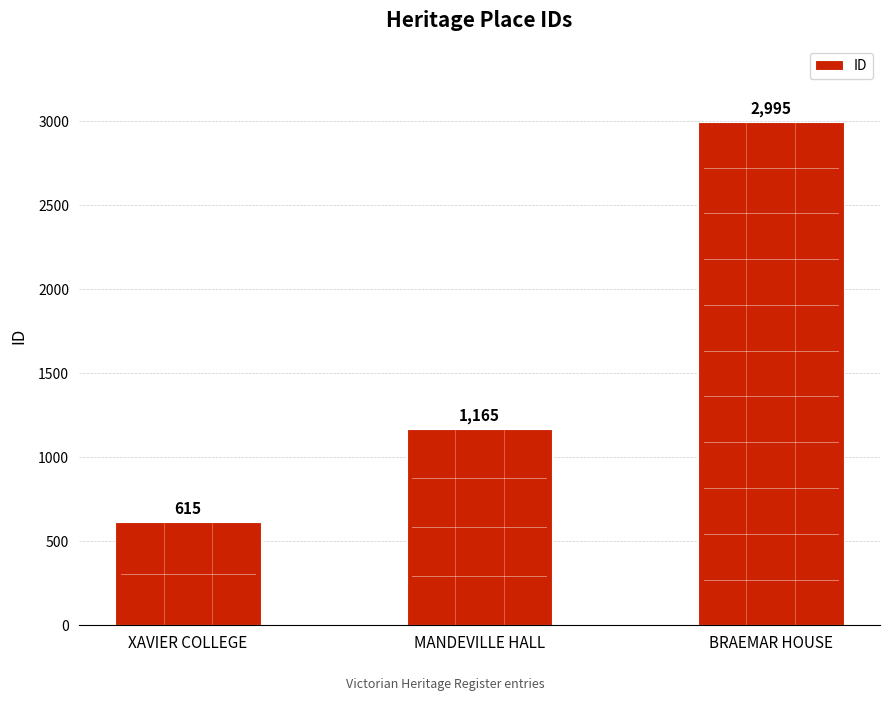

Count the values in the range 615 to 2995.

3